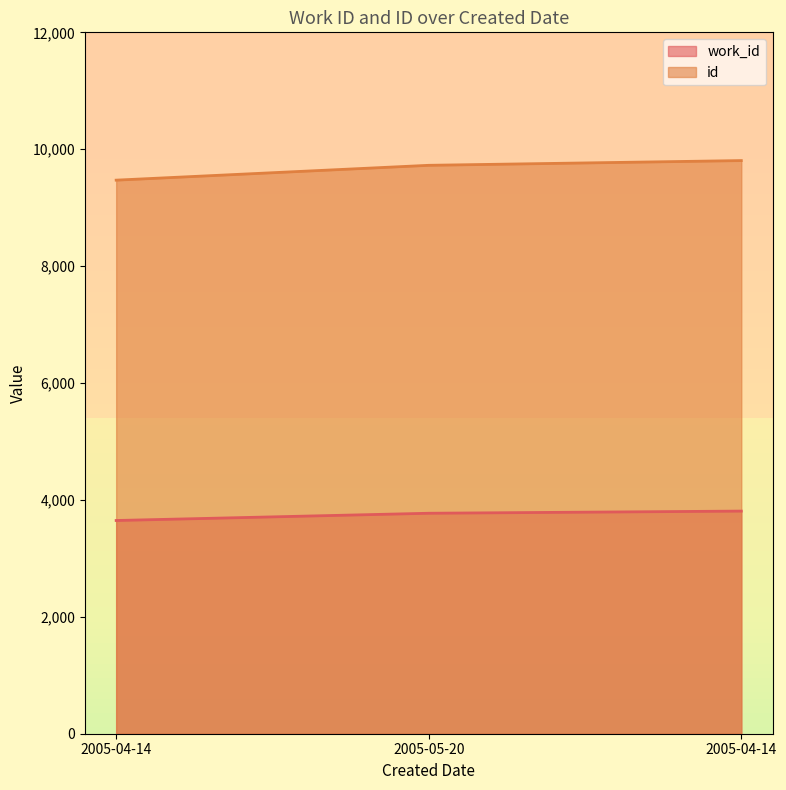

At which label is work_id closest to 3728?

2005-05-20